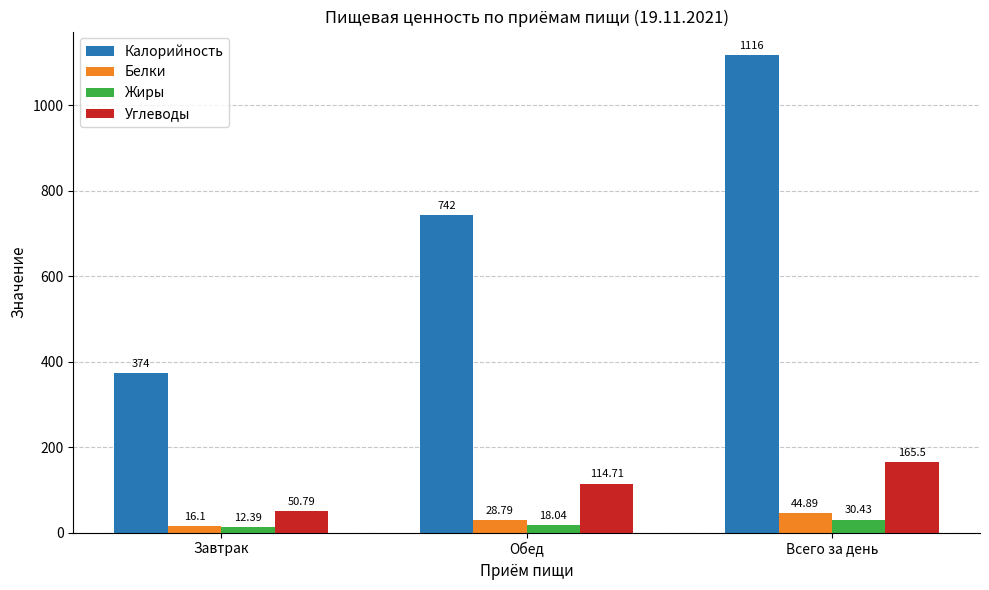

What is the label of the 1st bar from the right?

Всего за день